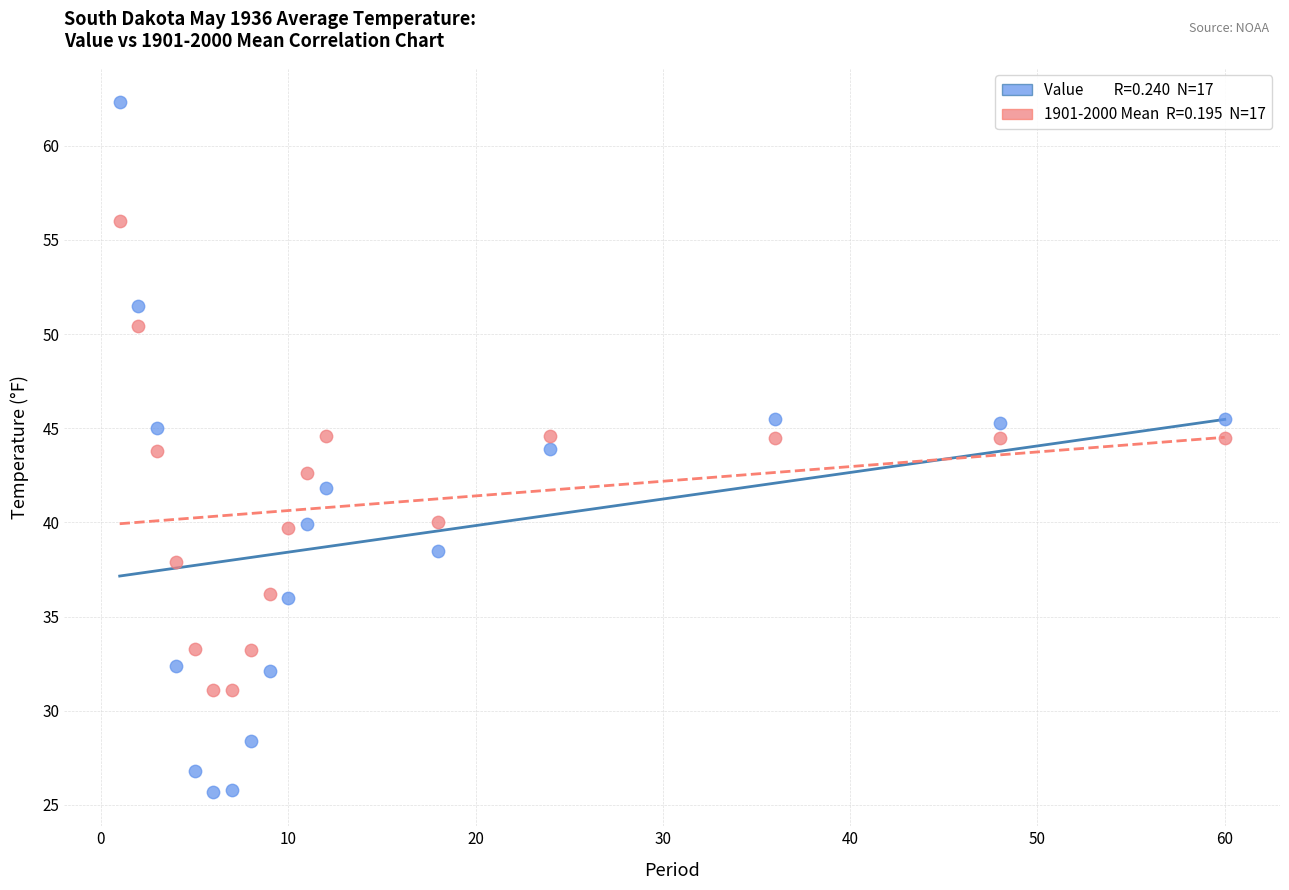

Across all data points, what is the range of Y values (max minus min)?

36.6